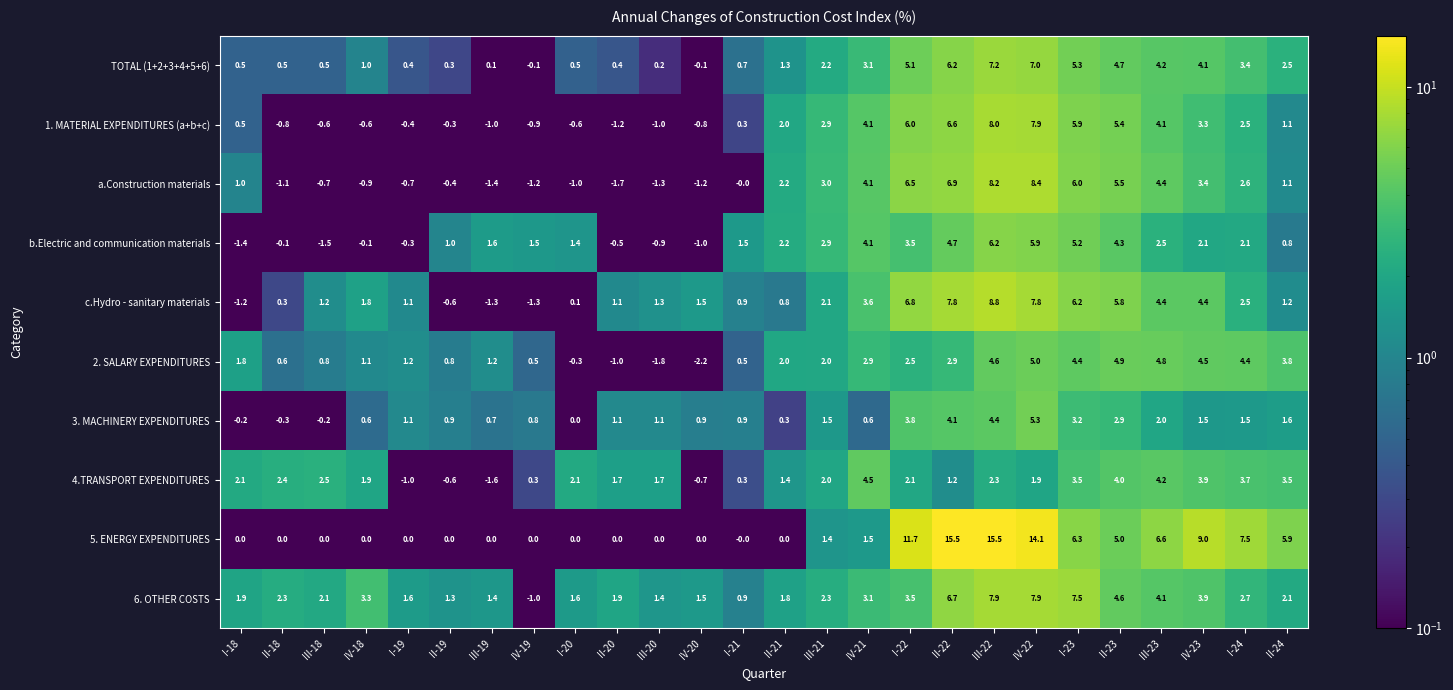

What is the greatest value displayed?

15.5